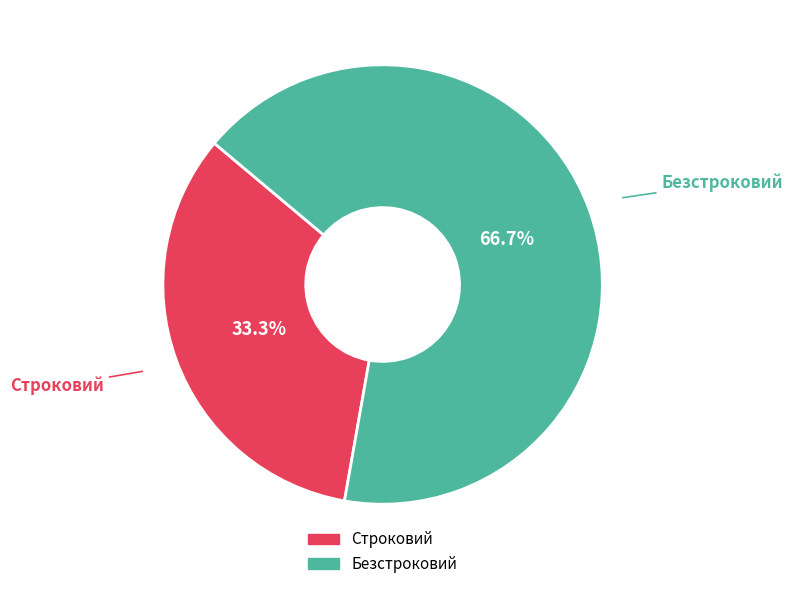

Between Строковий and Безстроковий, which is larger?

Безстроковий